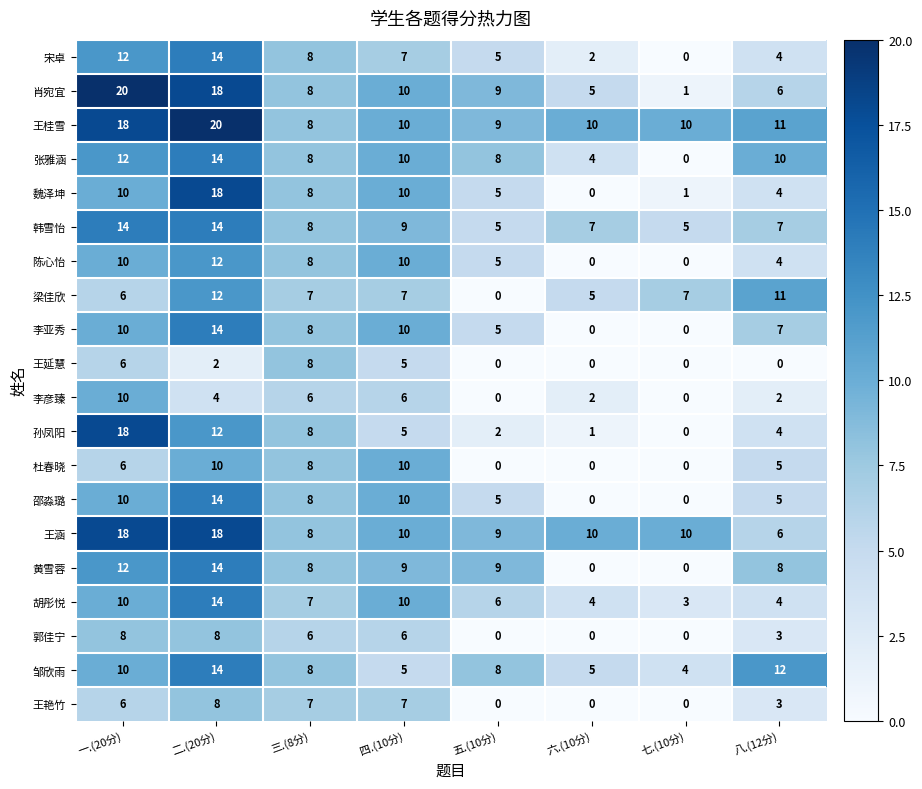

What is the greatest value displayed?

20